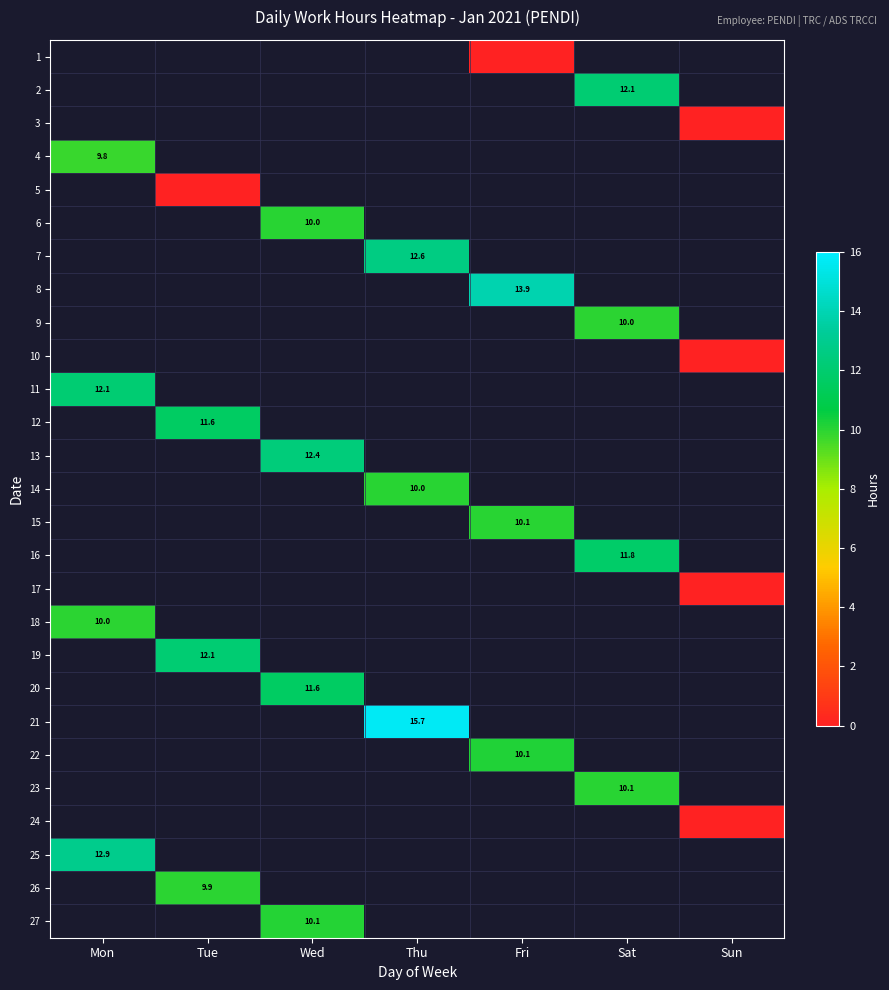

The 2 series shows 12.1 at Sat. True or false?

True